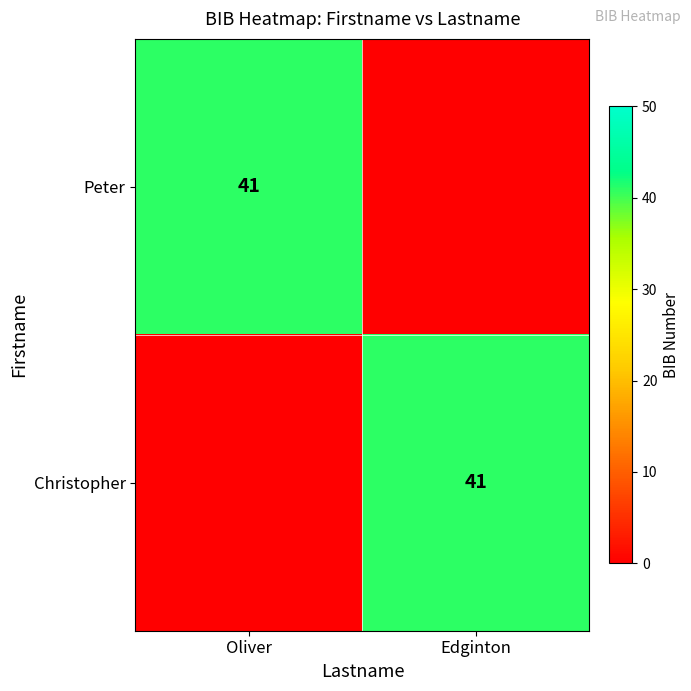

The Christopher series shows 41 at Edginton. True or false?

True